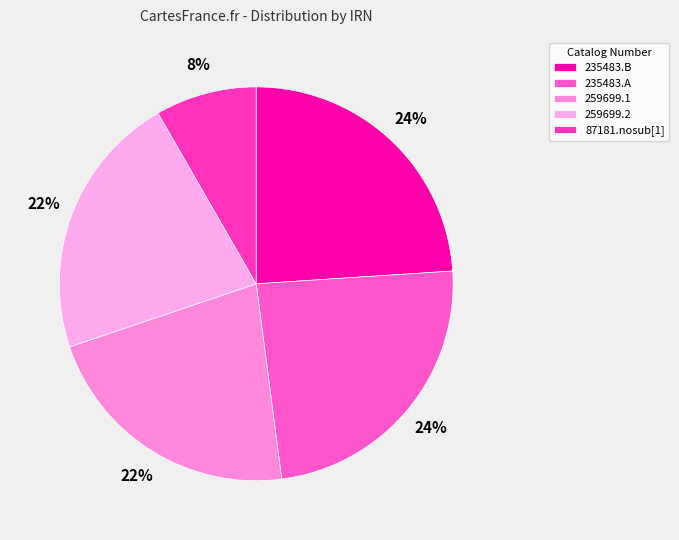

How many slices are in this pie chart?

5